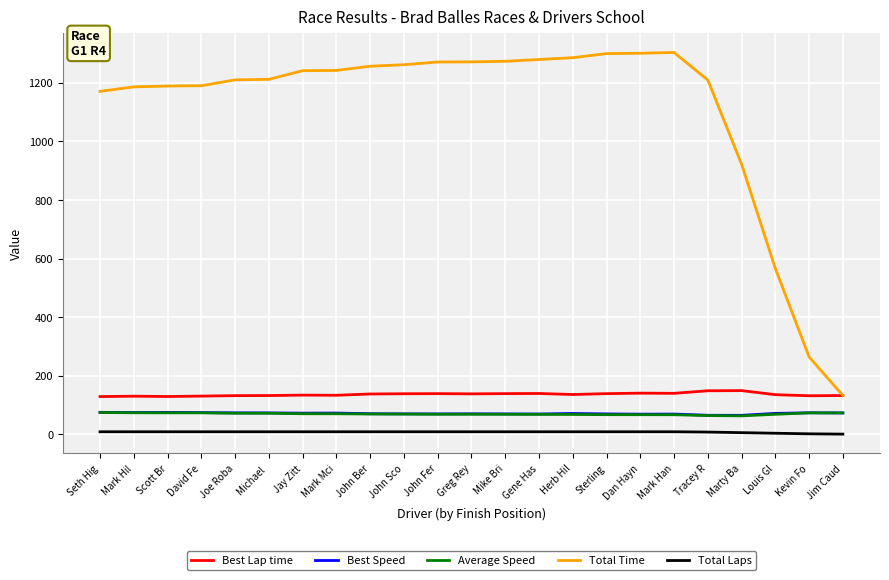

Is this an area chart (filled region under the line)?

No